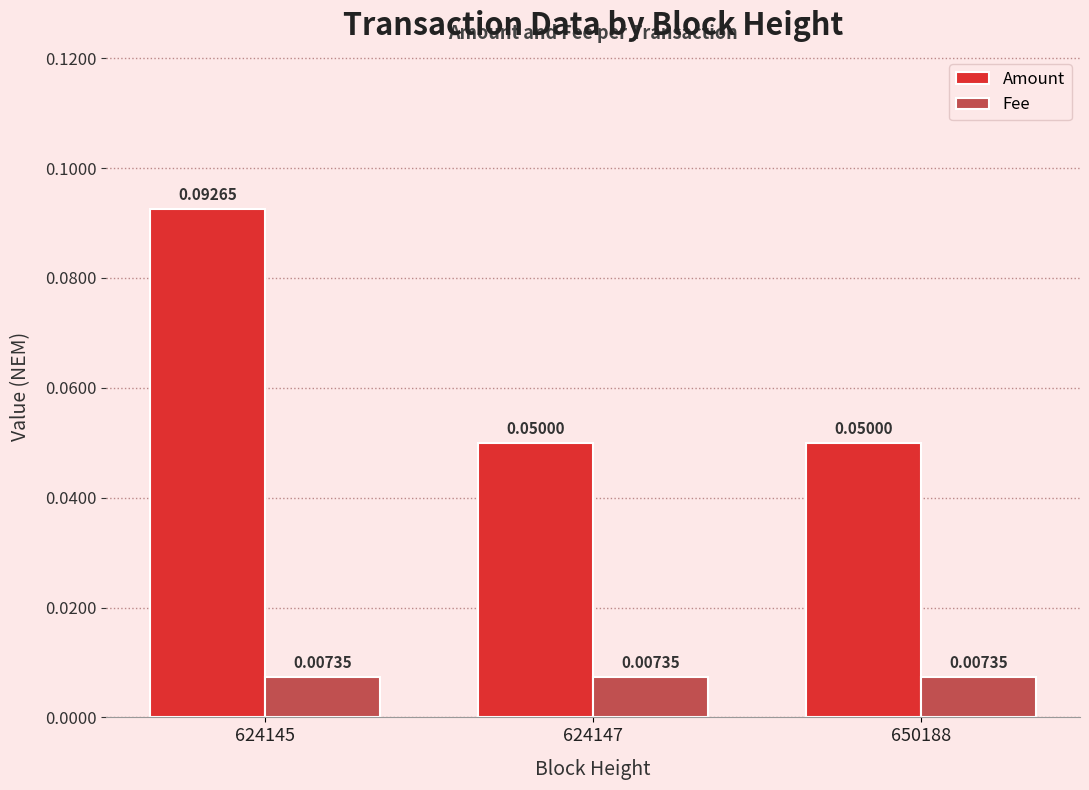

How many bars are there in total?

6